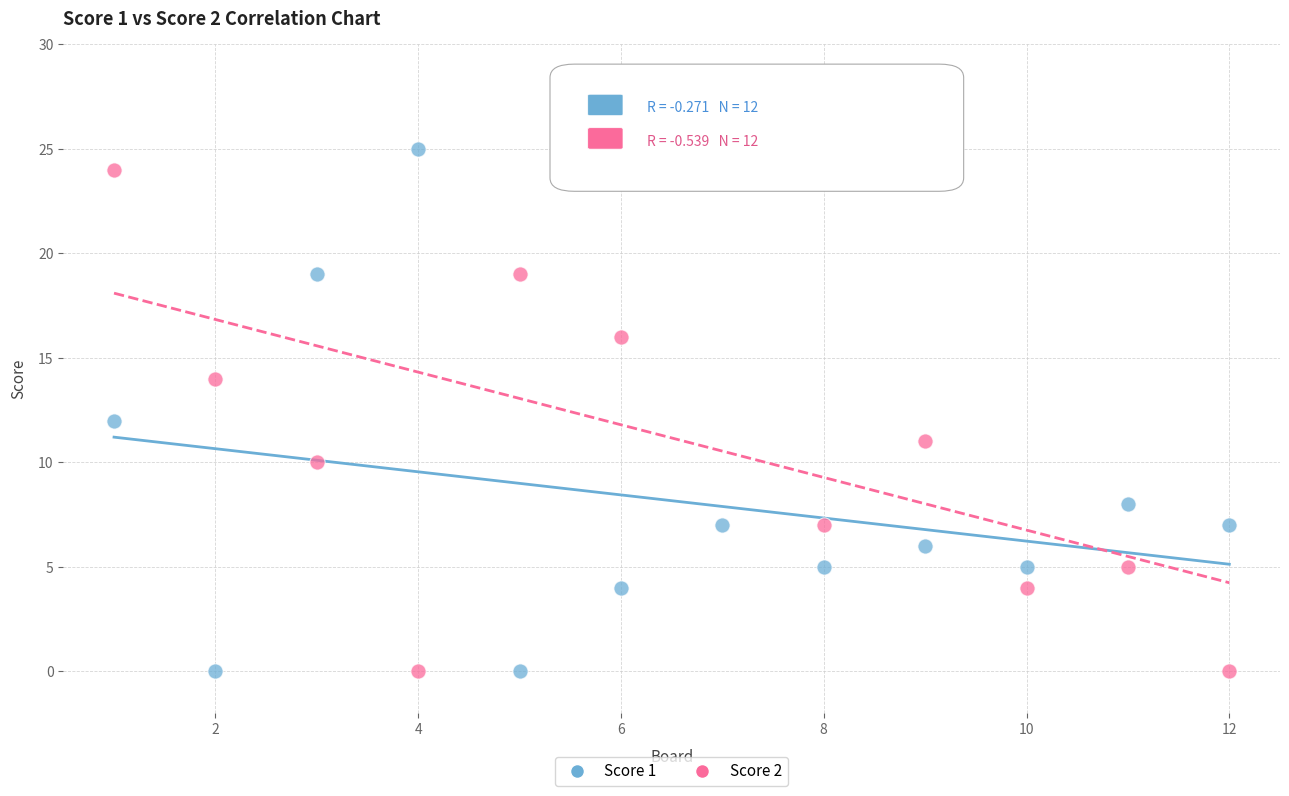

Which series reaches the maximum Y coordinate?

Score 1